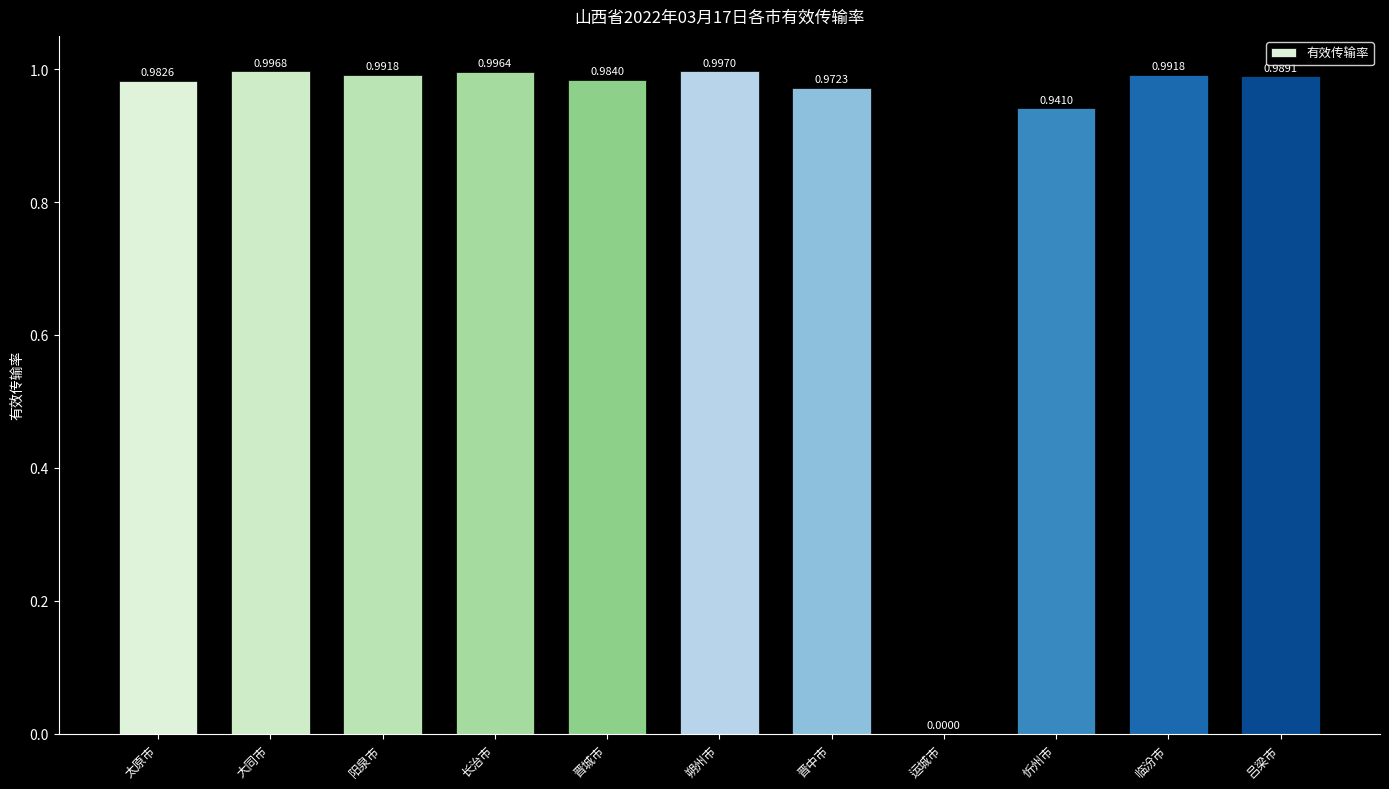

Which category has the highest value across all series?

朔州市